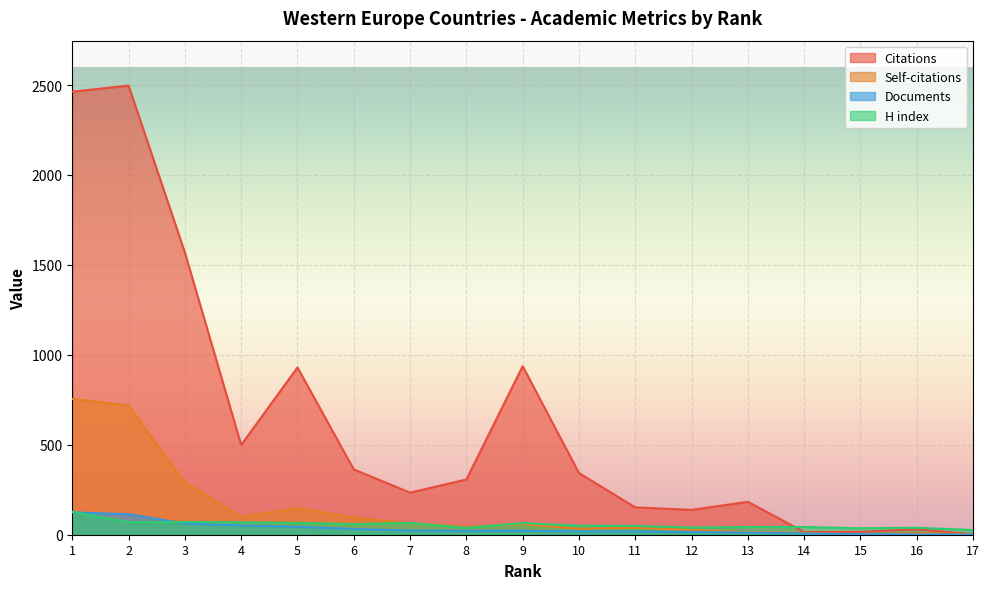

At how many categories does at least one series exceed 2083?

2